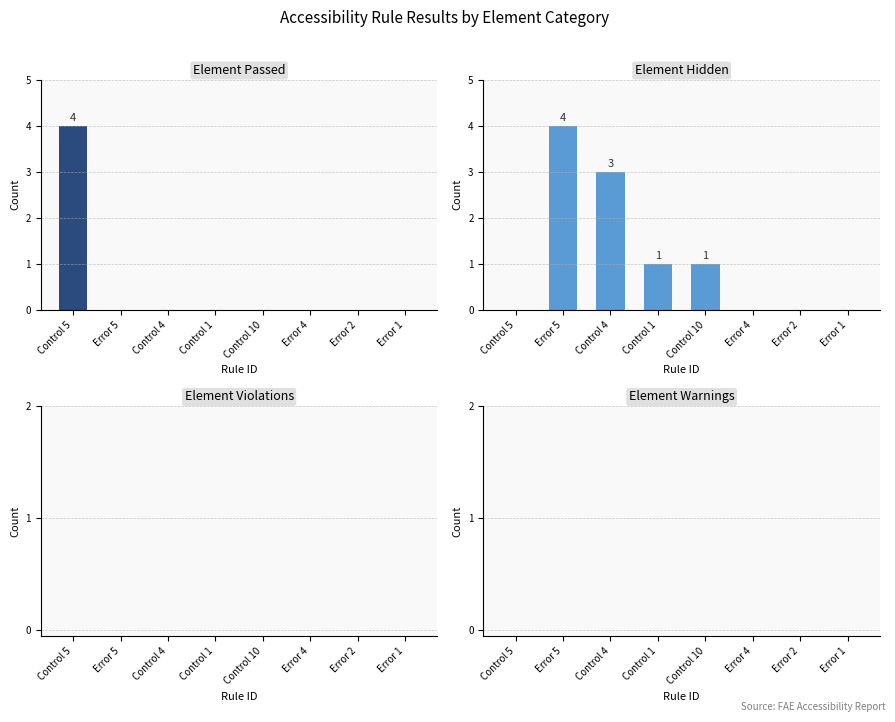

At Error 2, list the series in order from smallest to largest.

Element Passed, Element Hidden, Element Violations, Element Warnings